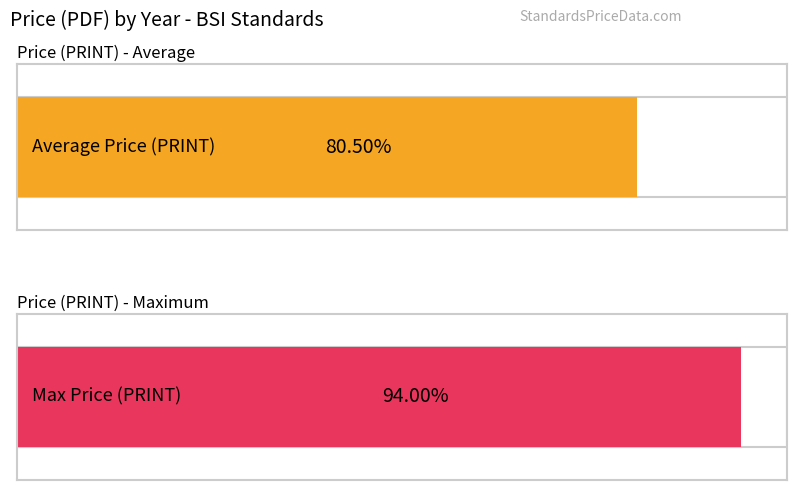

Which series has the largest total across all categories?

Max Price (PRINT)